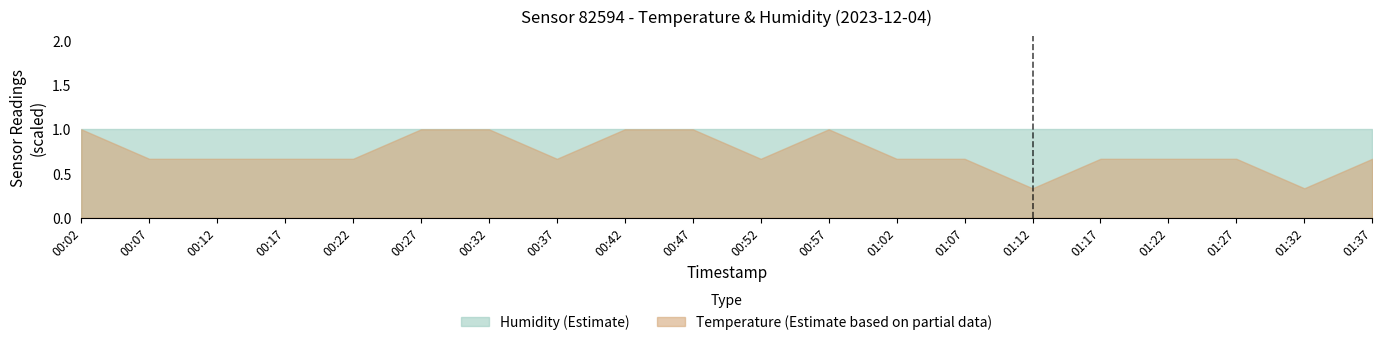

How many interior local peaks (higher than both neighbors) does the data have?

1